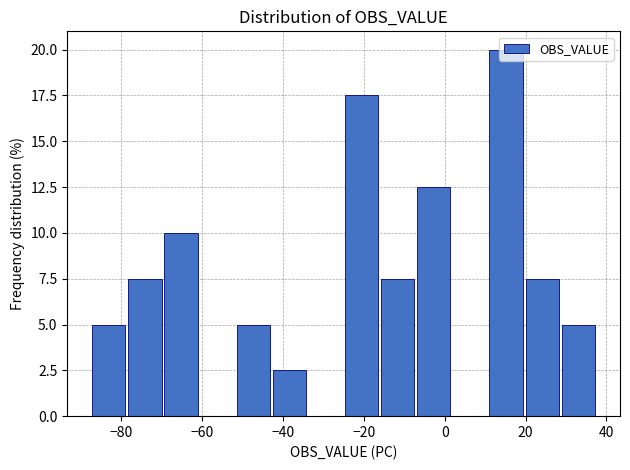

What is the height of the bar covering -52 to -42 on the x-axis? Neither the bar edges nor the heights are printed on the chart, so give them approximately, as read against the axes.

5.0